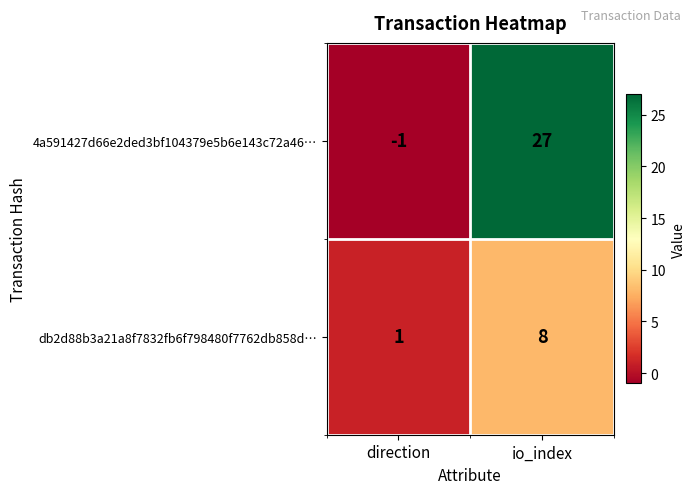

True or false: 4a591427d66e2ded3bf104379e5b6e143c72a46… has a value of -2 at direction.

False